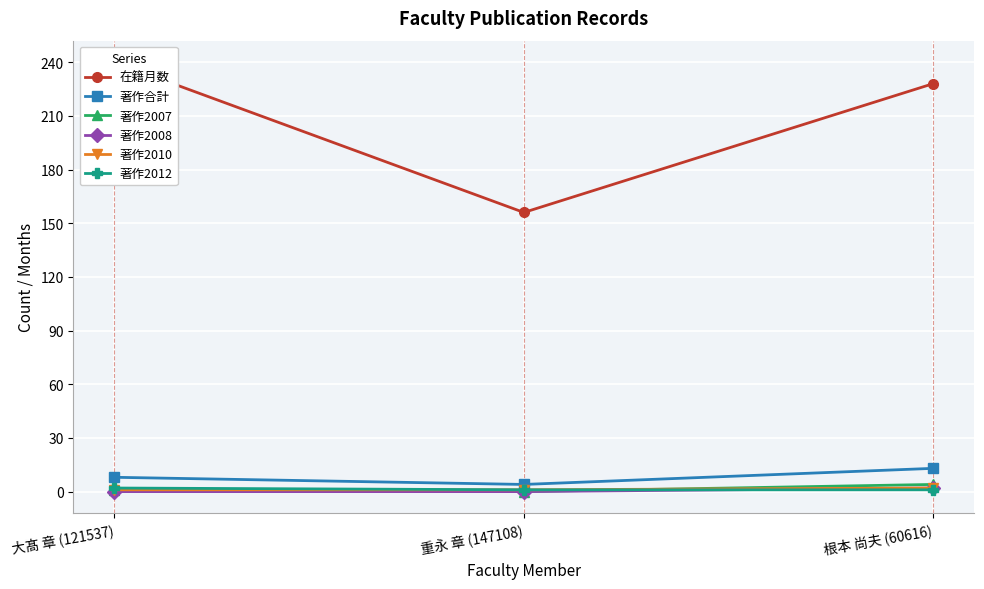

What is the label of the 1st point from the left?

大髙 章 (121537)